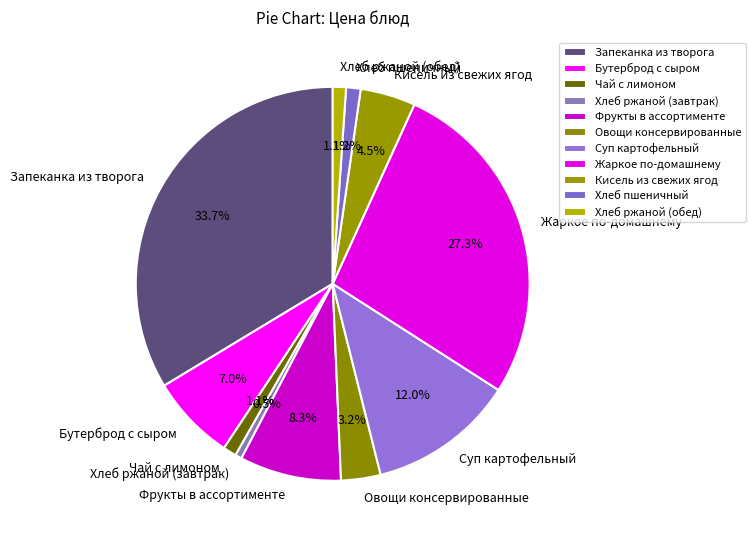

What is the smallest slice in the pie chart?

Хлеб ржаной (завтрак)